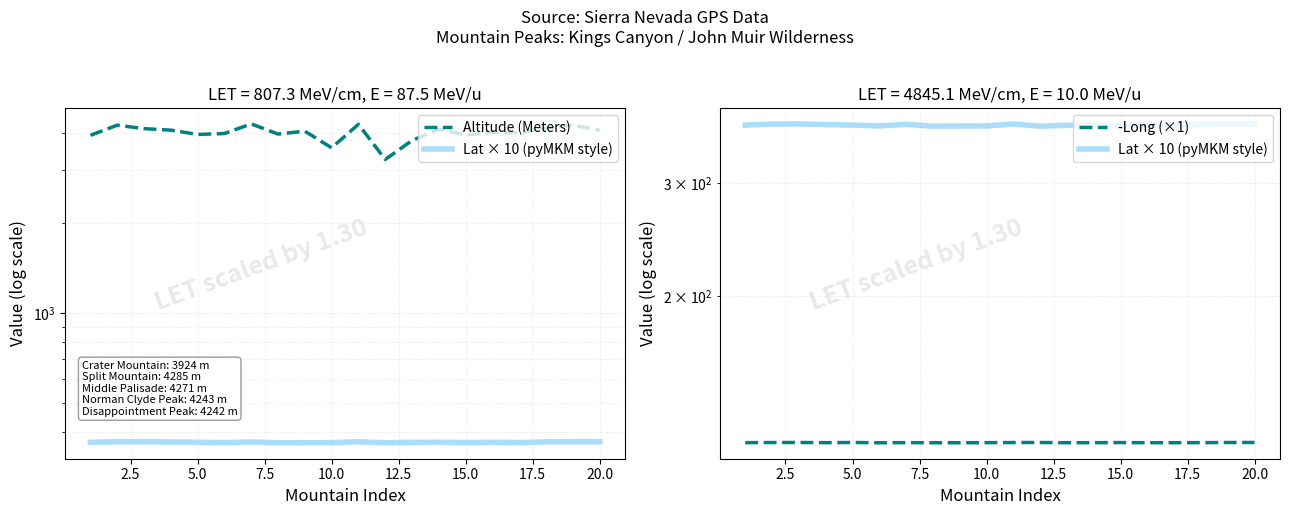

Reading left to right, transcribe all the data shown in this chart.

Altitude (Meters): 3924.0	4242.0	4131.0	4083.0	3950.0	3978.0	4285.0	3961.0	4051.0	3564.0	4271.0	3258.0	3771.0	4113.0	3933.0	4017.0	4001.0	4146.0	4243.0	4081.0
Lat × 10 (pyMKM style): 369.2	370.7	370.8	370.0	369.3	368.2	370.2	367.9	368.1	368.1	370.7	367.8	369.0	369.5	368.4	369.4	368.3	370.6	370.8	370.9
-Long (×1): 118.4	118.5	118.5	118.4	118.5	118.4	118.4	118.4	118.4	118.4	118.5	118.5	118.4	118.4	118.4	118.4	118.4	118.4	118.5	118.5